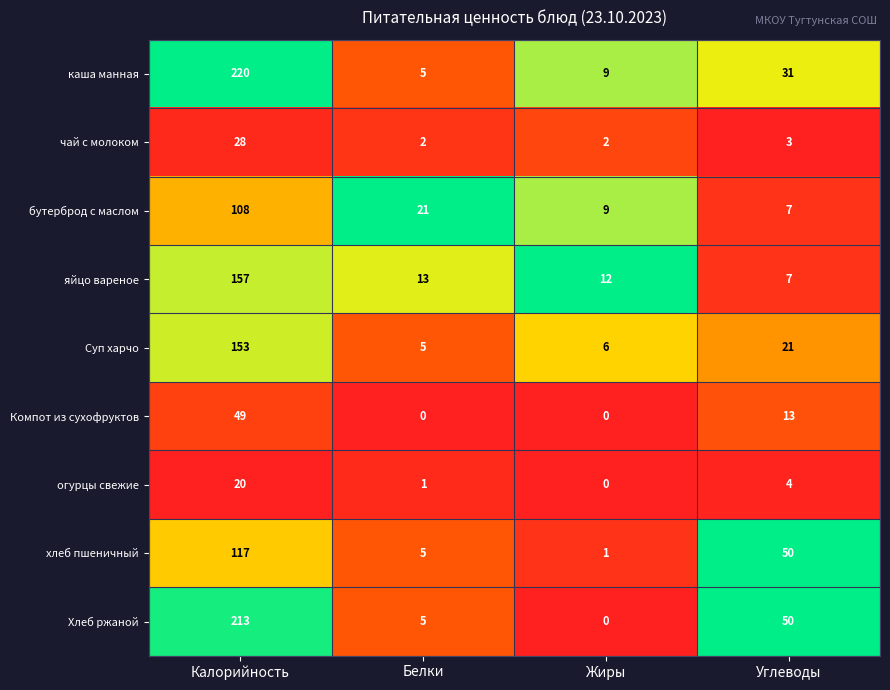

What is the difference between the second highest and second lowest values in the Суп харчо series?

15